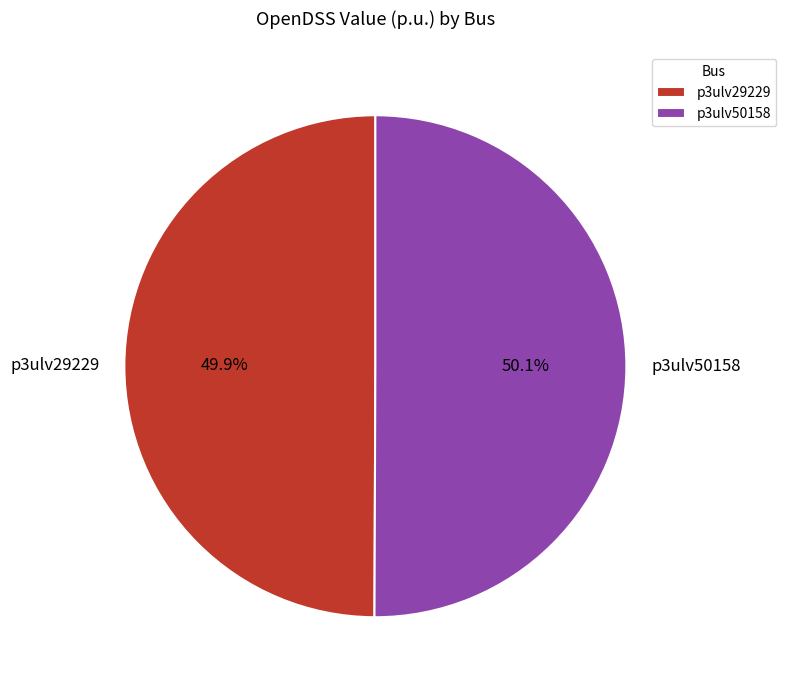

What is the ratio of the value at p3ulv50158 to the value at p3ulv29229?

1.0